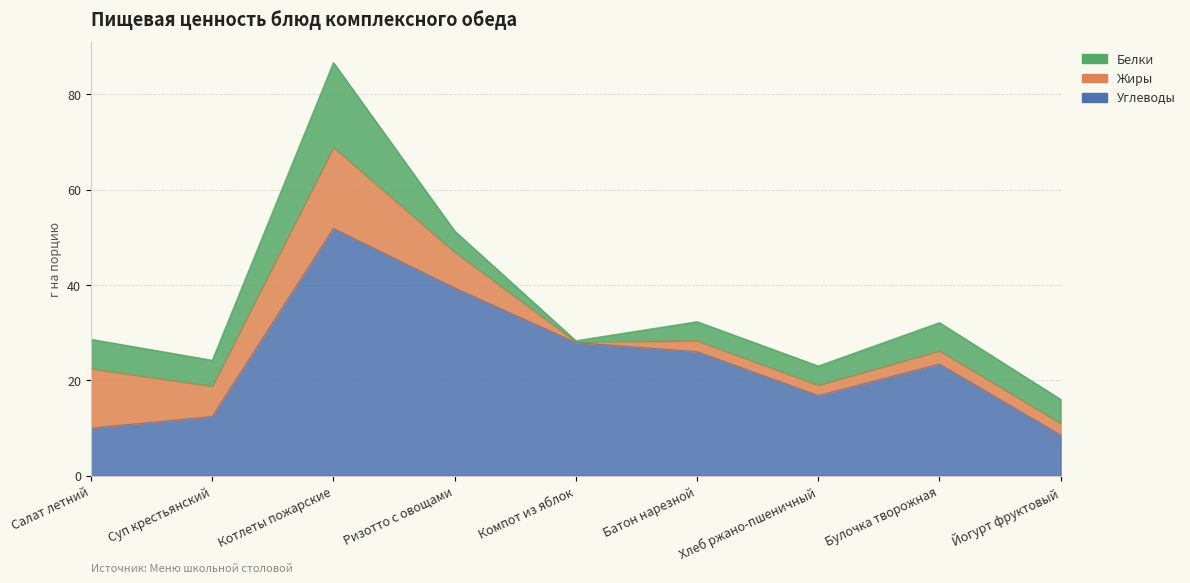

Which has a higher value, Суп крестьянский or Компот из яблок?

Компот из яблок